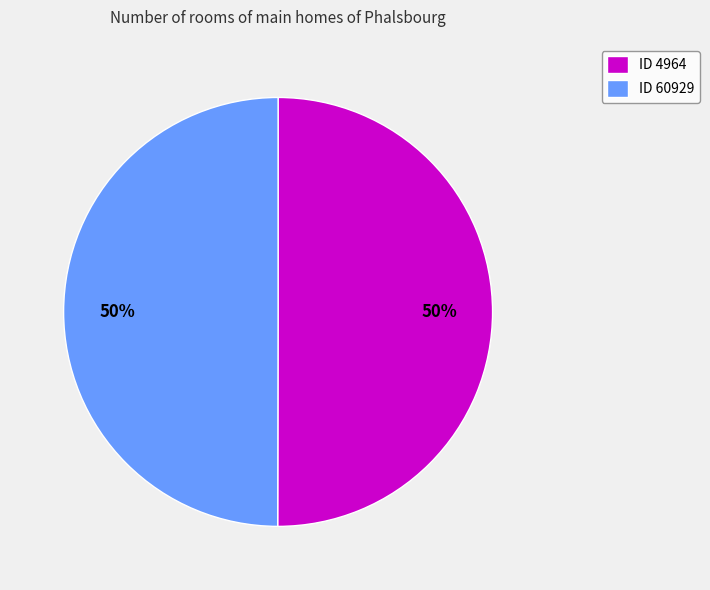

How many segments does this pie chart have?

2